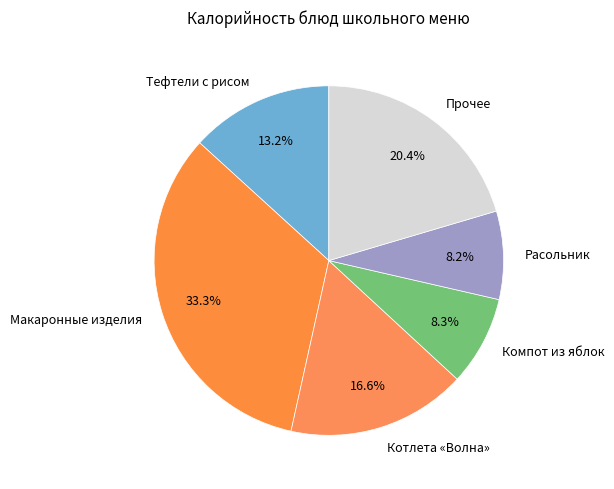

Is there a majority slice in this chart?

No